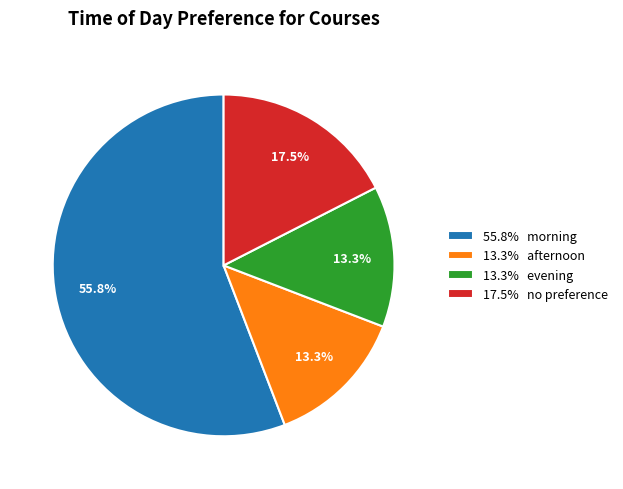

Which slice is the largest?

55.8% morning